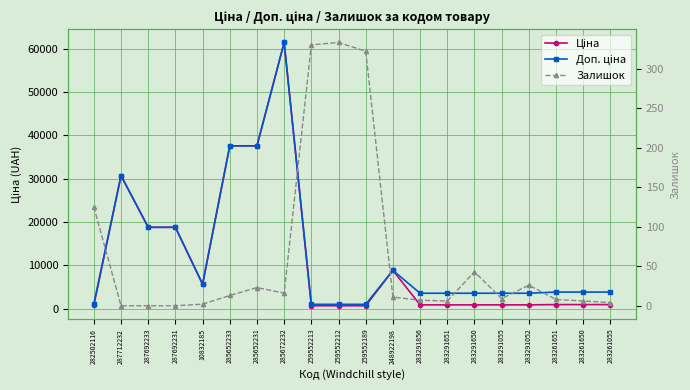

What is the value of the Ціна point at the 8th from the left?

61434.3